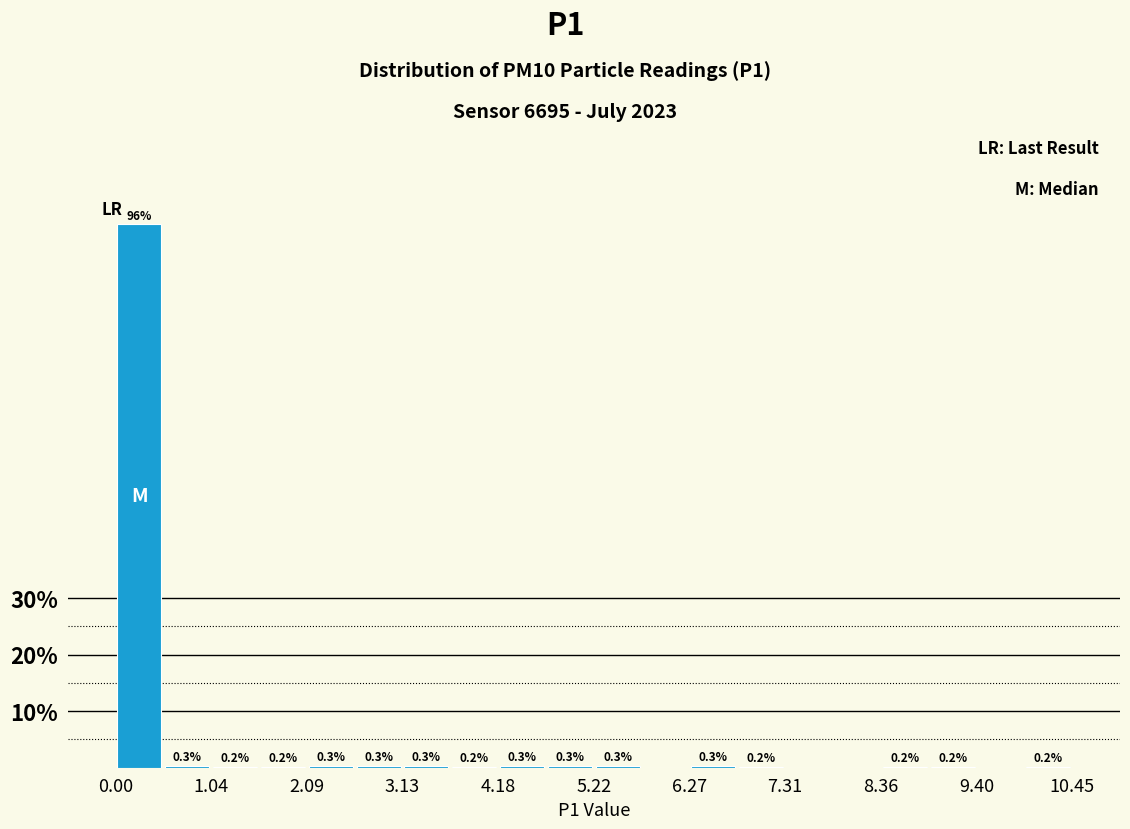

Read against the x-axis, roughly where is the centre of the tallest bar?

0.2